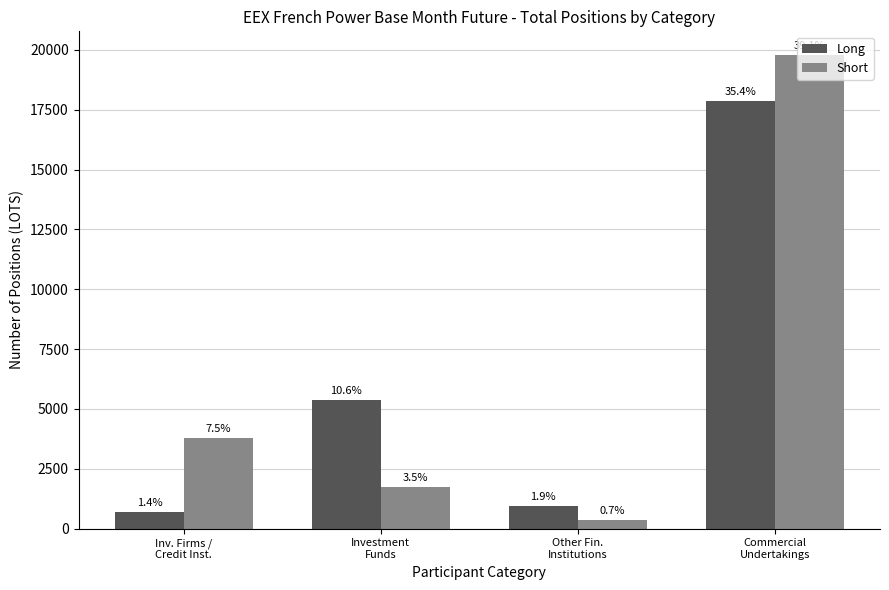

At which category is the sum across all series the highest?

Commercial
Undertakings